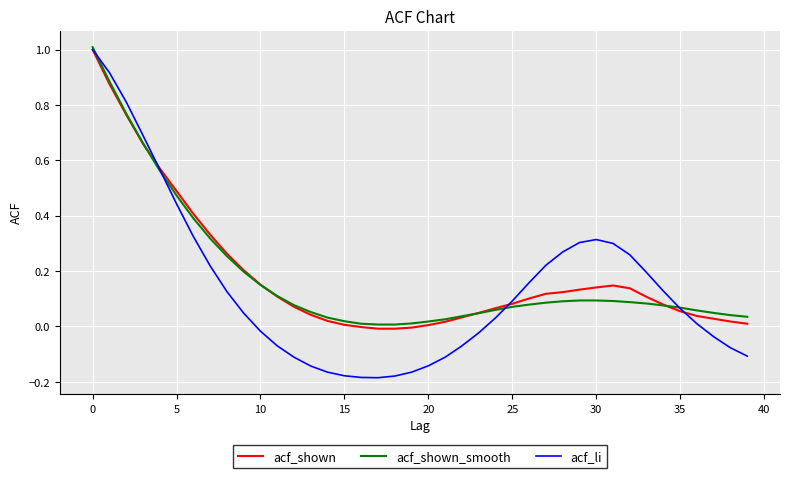

What is the maximum value shown in the chart?

1.0